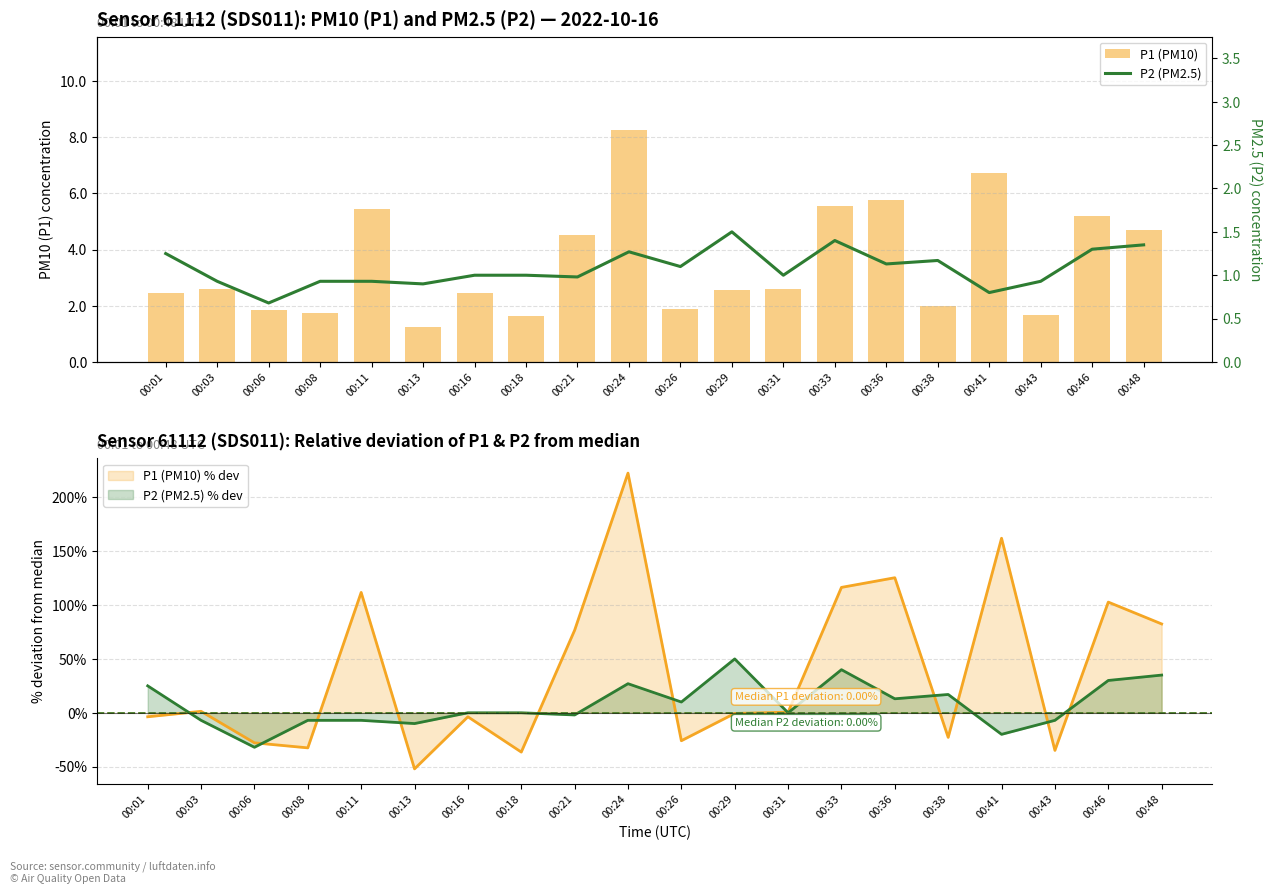

Which has a higher value, 00:08 or 00:11?

00:11